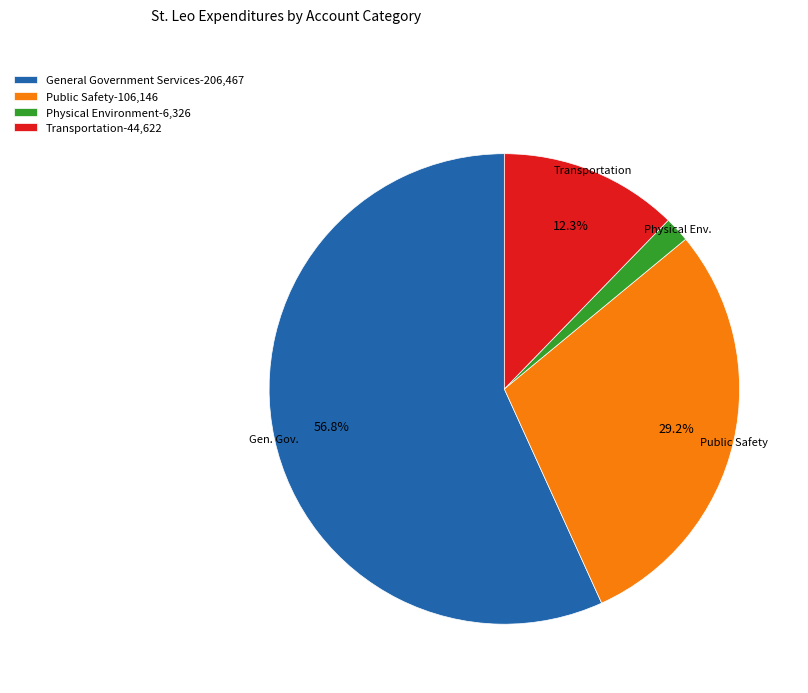

Is the sum of General Government Services and Physical Environment greater than half?

Yes